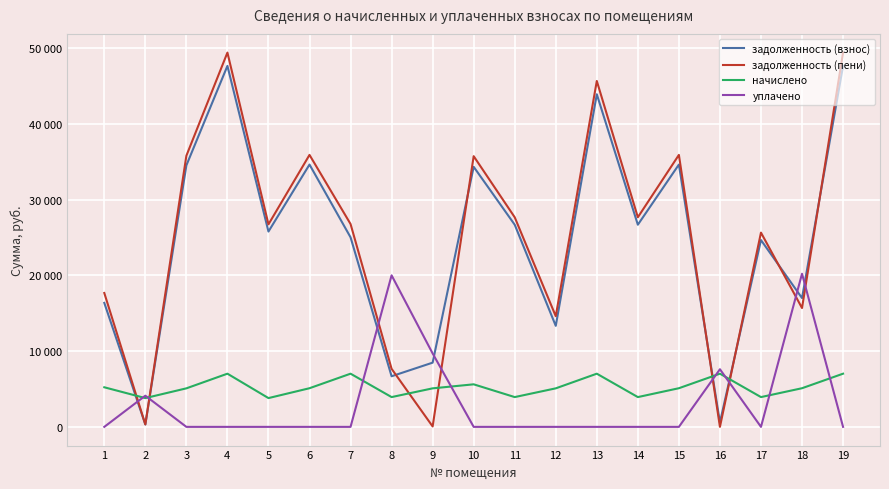

Reading left to right, list all the values displayed in this chart.

задолженность (взнос): 1=16363.4	2=316.1	3=34515.5	4=47644.2	5=25780.8	6=34621.5	7=25021.1	8=6679.9	9=8476.0	10=34324.1	11=26680.8	12=13335.6	13=43900.2	14=26680.8	15=34621.5	16=585.0	17=24657.8	18=17001.0	19=47644.2
задолженность (пени): 1=17669.9	2=316.6	3=35786.9	4=49399.2	5=26730.5	6=35896.8	7=26776.1	8=7662.8	9=57.2	10=35728.1	11=27663.6	12=14607.0	13=45655.2	14=27663.6	15=35896.8	16=0.0	17=25640.6	18=15687.4	19=49399.2
начислено: 1=5226.0	2=3798.6	3=5085.6	4=7020.0	5=3798.6	6=5101.2	7=7020.0	8=3931.2	9=5085.6	10=5616.0	11=3931.2	12=5085.6	13=7020.0	14=3931.2	15=5101.2	16=7020.0	17=3931.2	18=5101.2	19=7020.0
уплачено: 1=0.0	2=4115.1	3=0.0	4=0.0	5=0.0	6=0.0	7=0.0	8=20000.8	9=9690.2	10=0.0	11=0.0	12=0.0	13=0.0	14=0.0	15=0.0	16=7605.0	17=0.0	18=20209.4	19=0.0